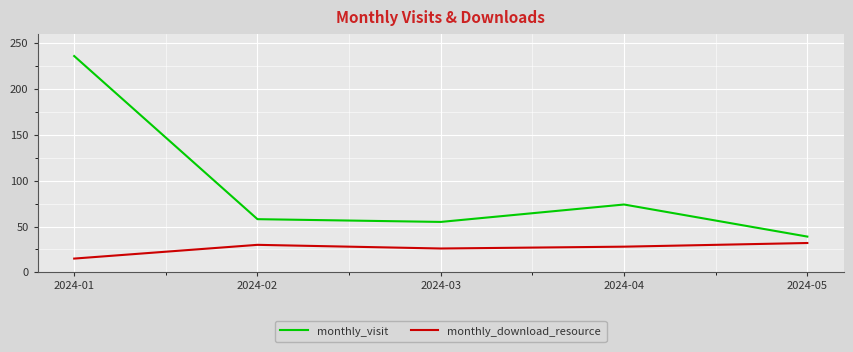

What is the difference between the maximum and minimum values in the monthly_visit series?

197